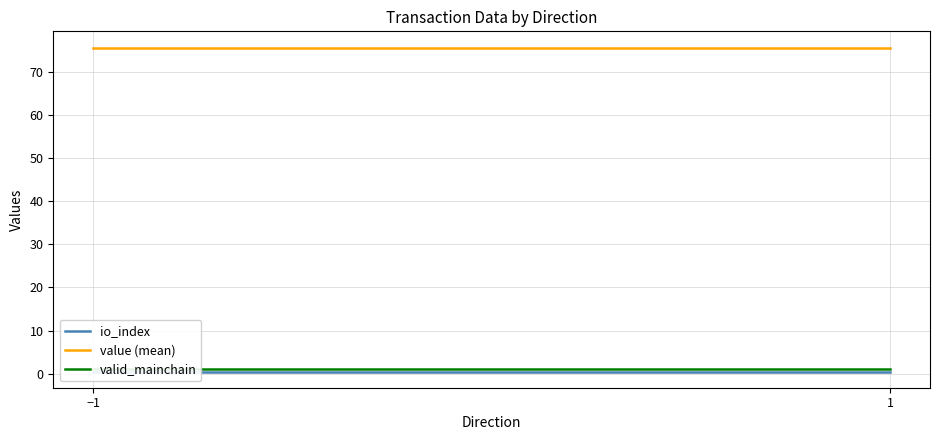

What is the label of the 2nd point from the right?

−1